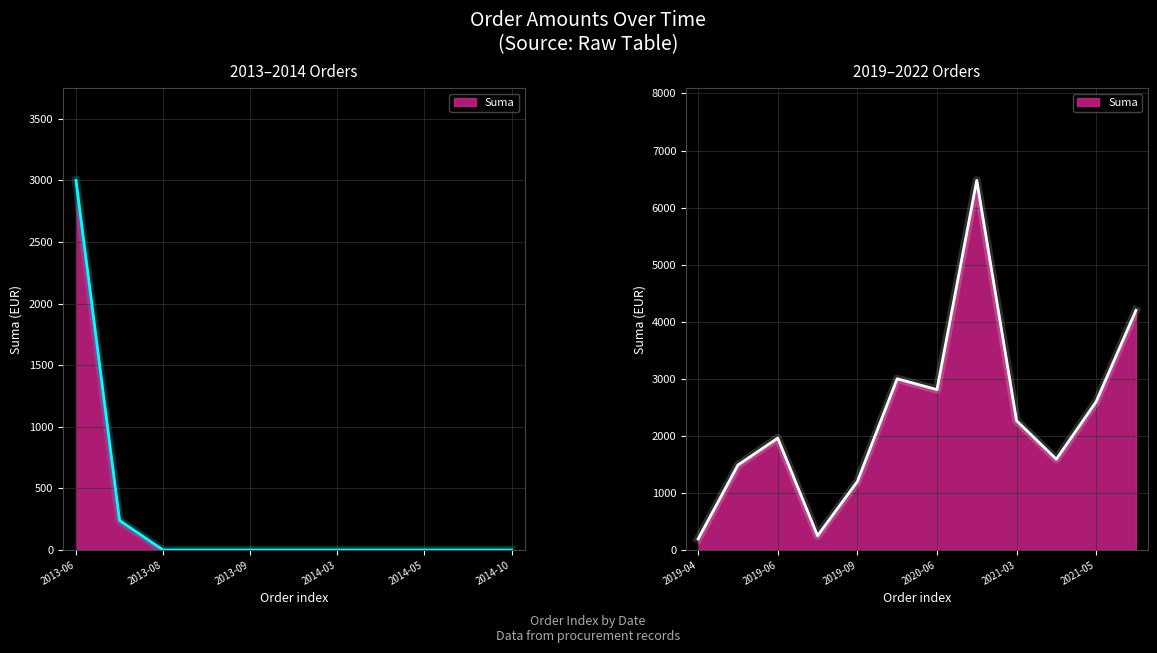

How many points are higher than both their immediate neighbors (excluding endpoints)?

3